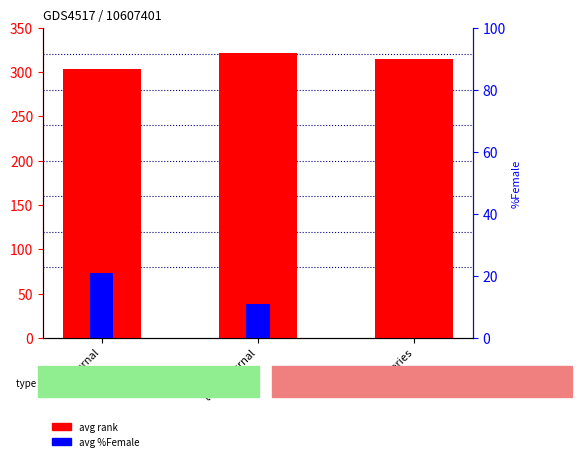

Count the number of data series in this chart.

2